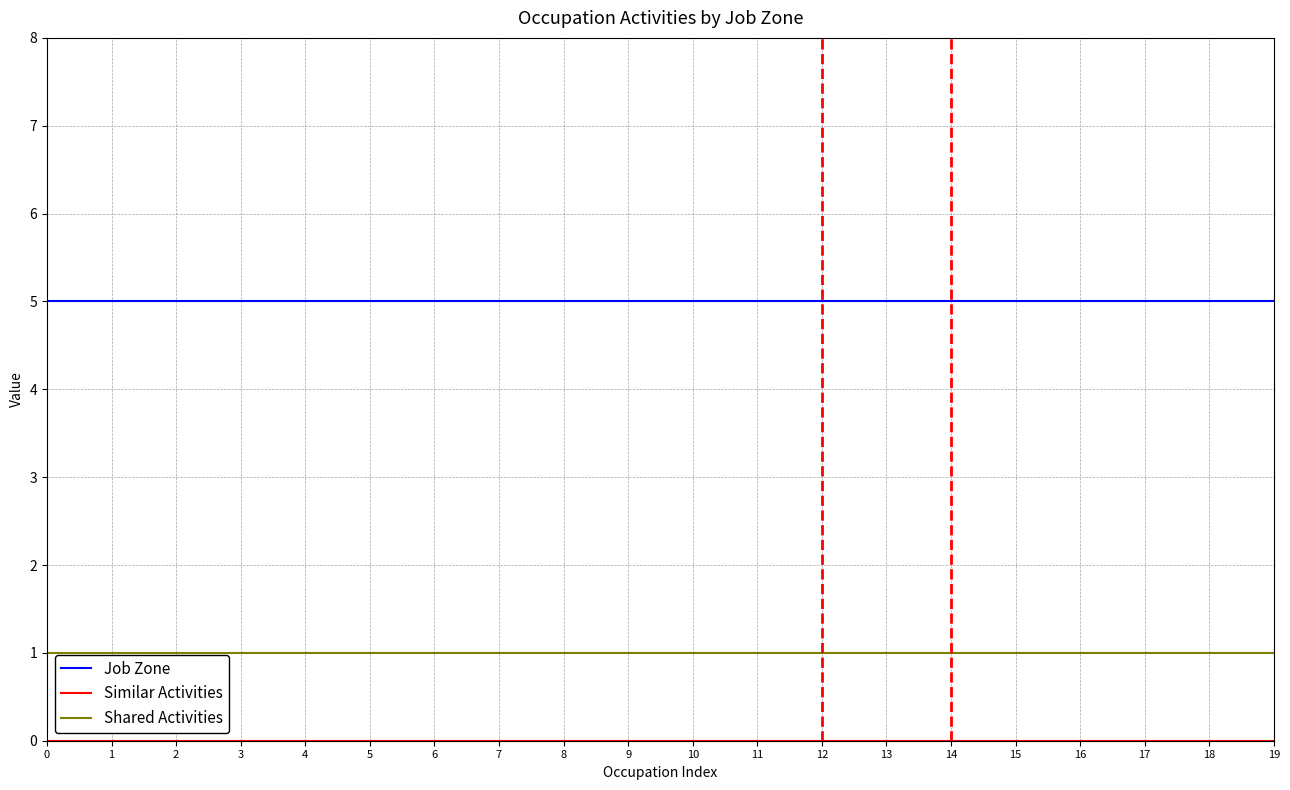

Which series has the largest total across all categories?

Job Zone